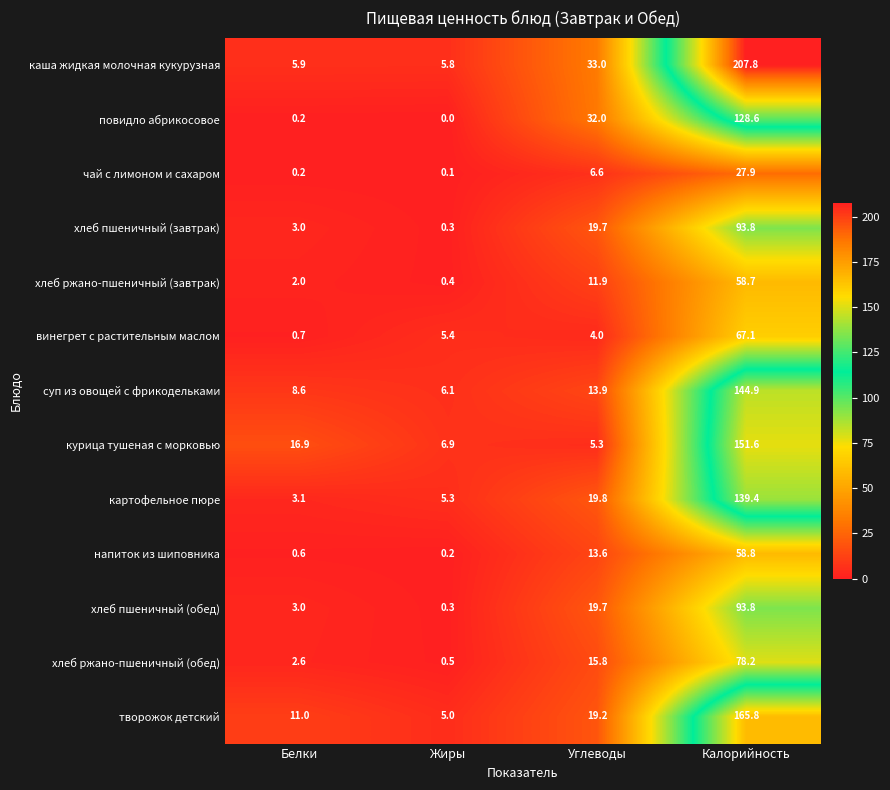

What is the difference between the second highest and second lowest values in the суп из овощей с фрикодельками series?

5.3